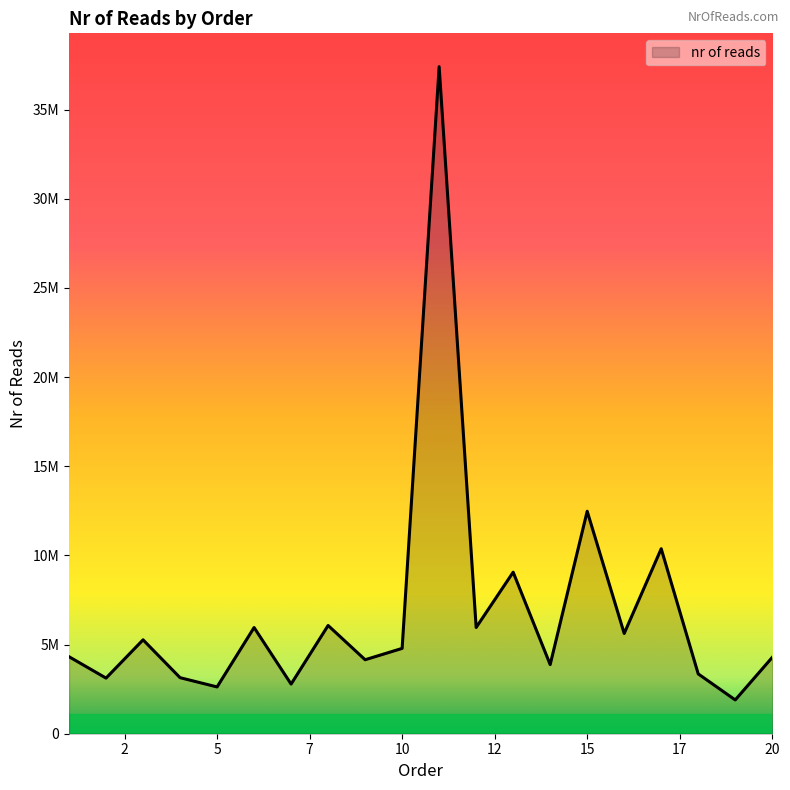

Is this an area chart (filled region under the line)?

Yes